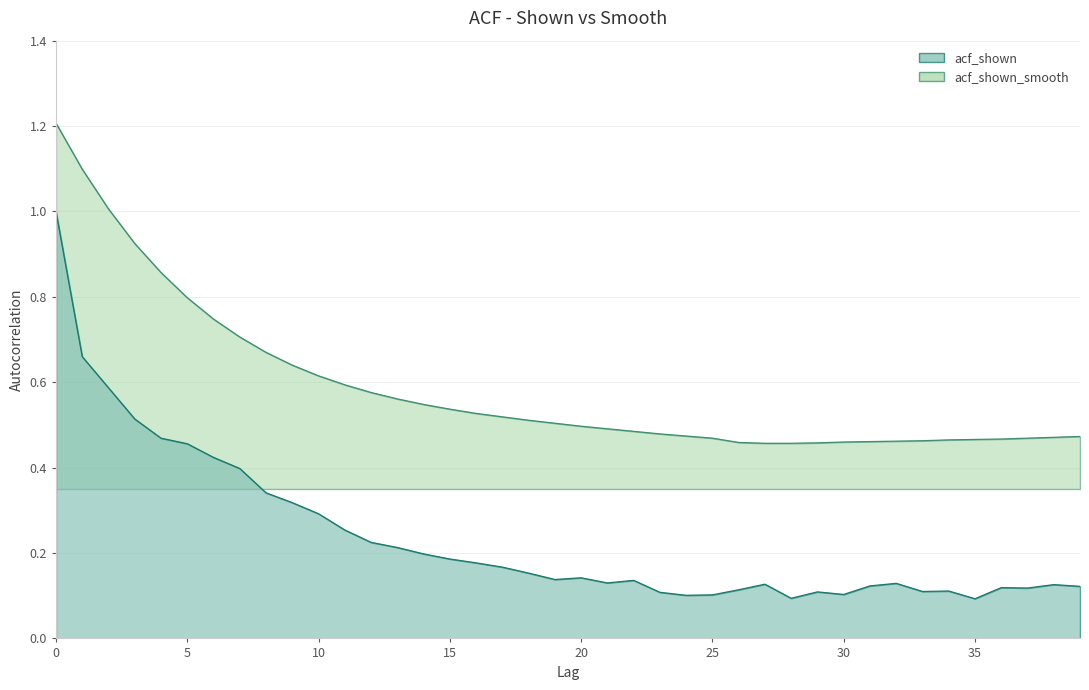

How many categories are shown in the chart?

40